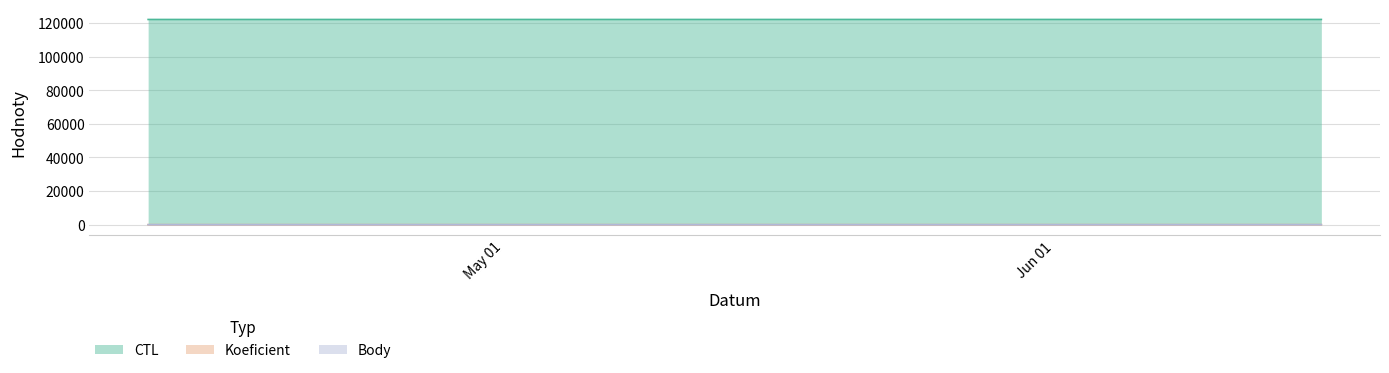

What is the total value across all series at 2012-04-11?

122103.5